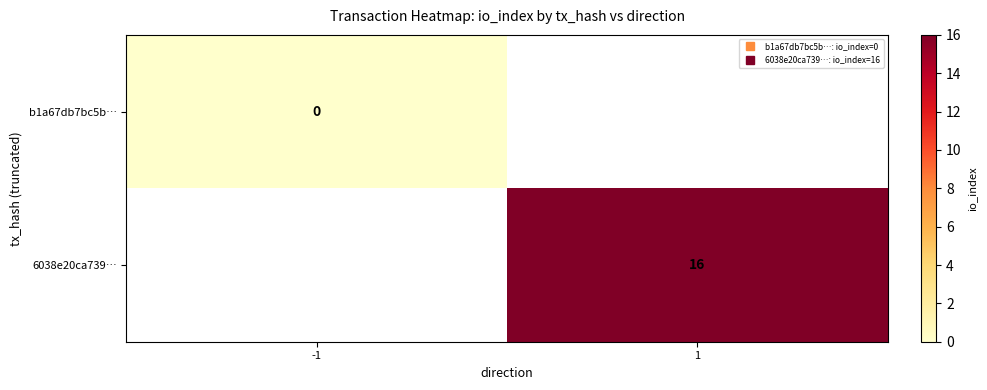

Between -1 and 1, which is larger?

1